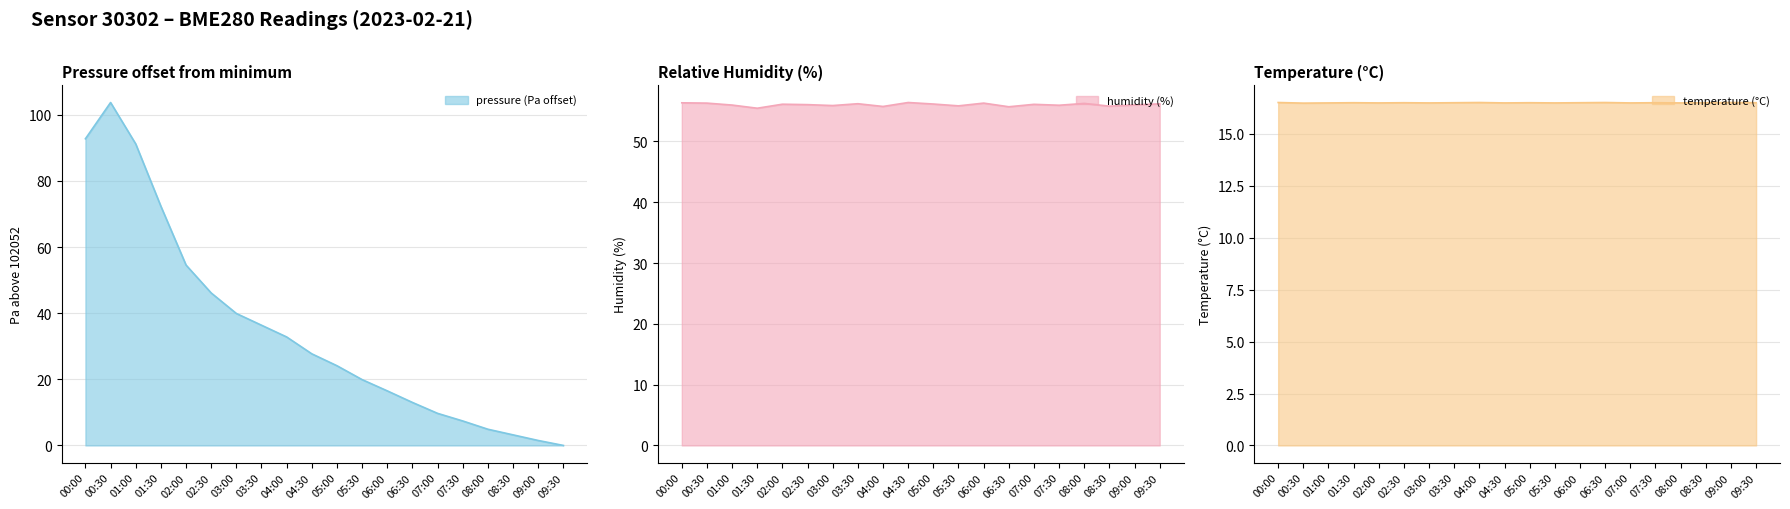

Which series has the largest total across all categories?

humidity